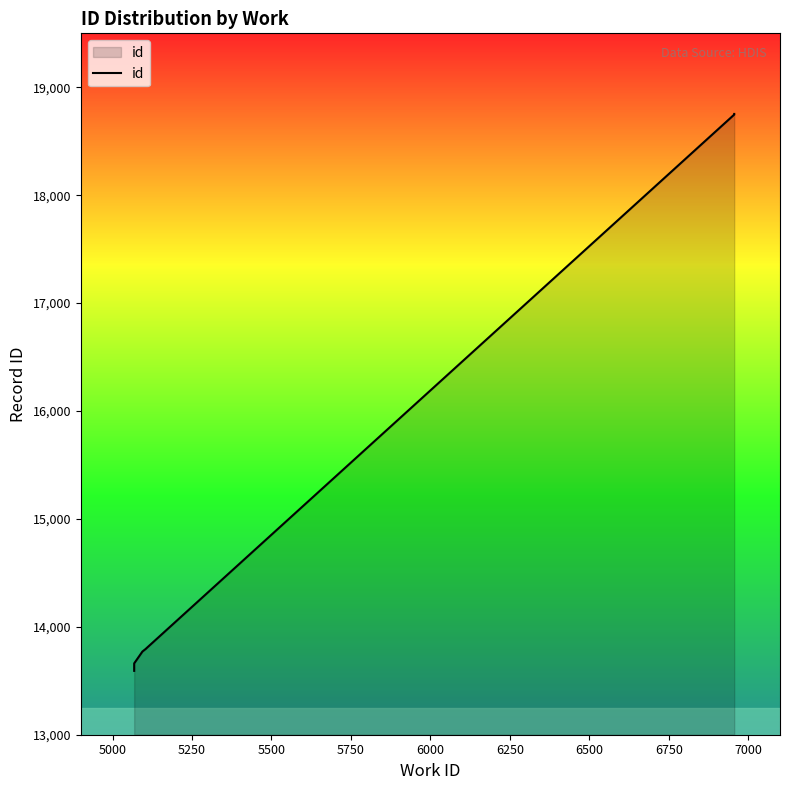

Does the chart have visible grid lines?

No